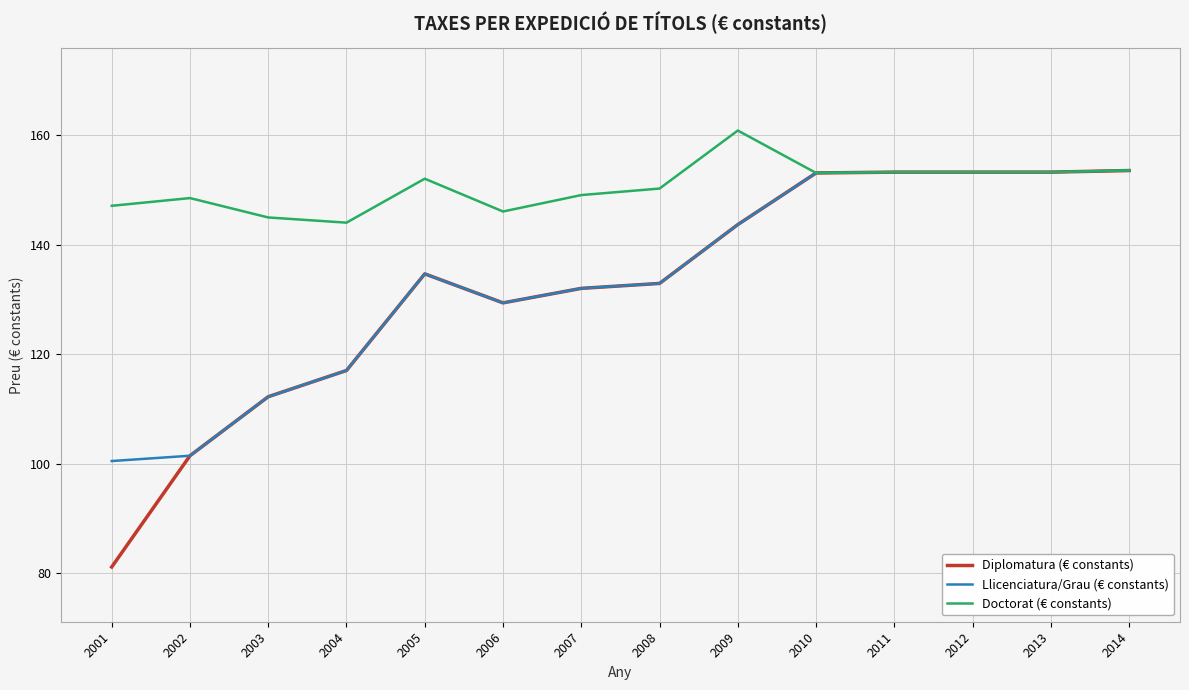

Which category has the highest value across all series?

2009